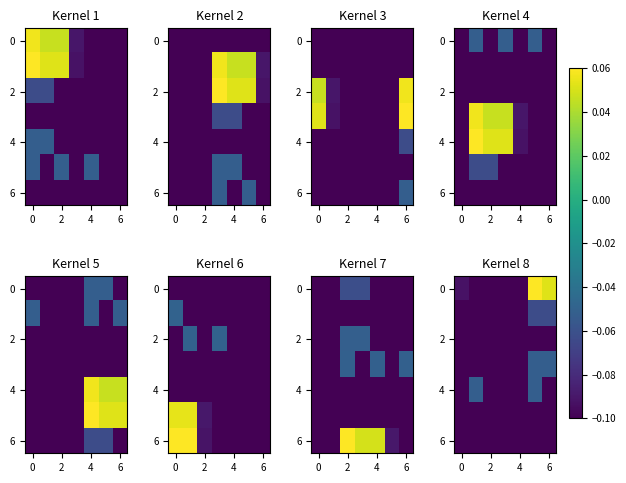

The value of 2 at 0 is -0.1. True or false?

True